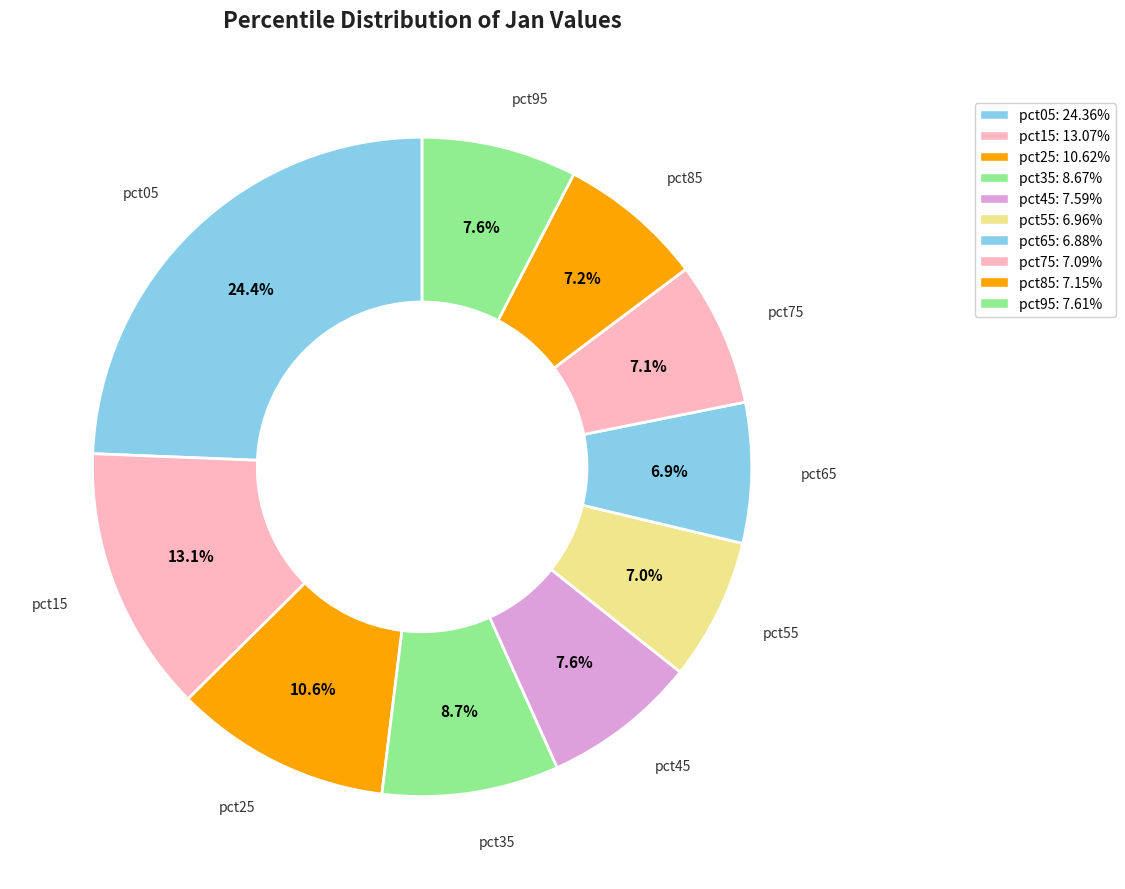

Which category has the smallest portion of the pie?

pct65